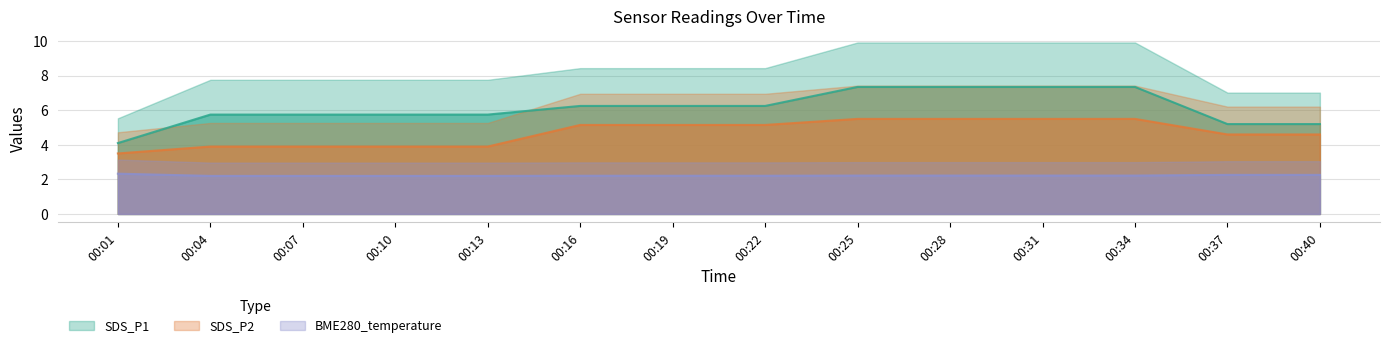

Which category has the lowest value across all series?

00:04